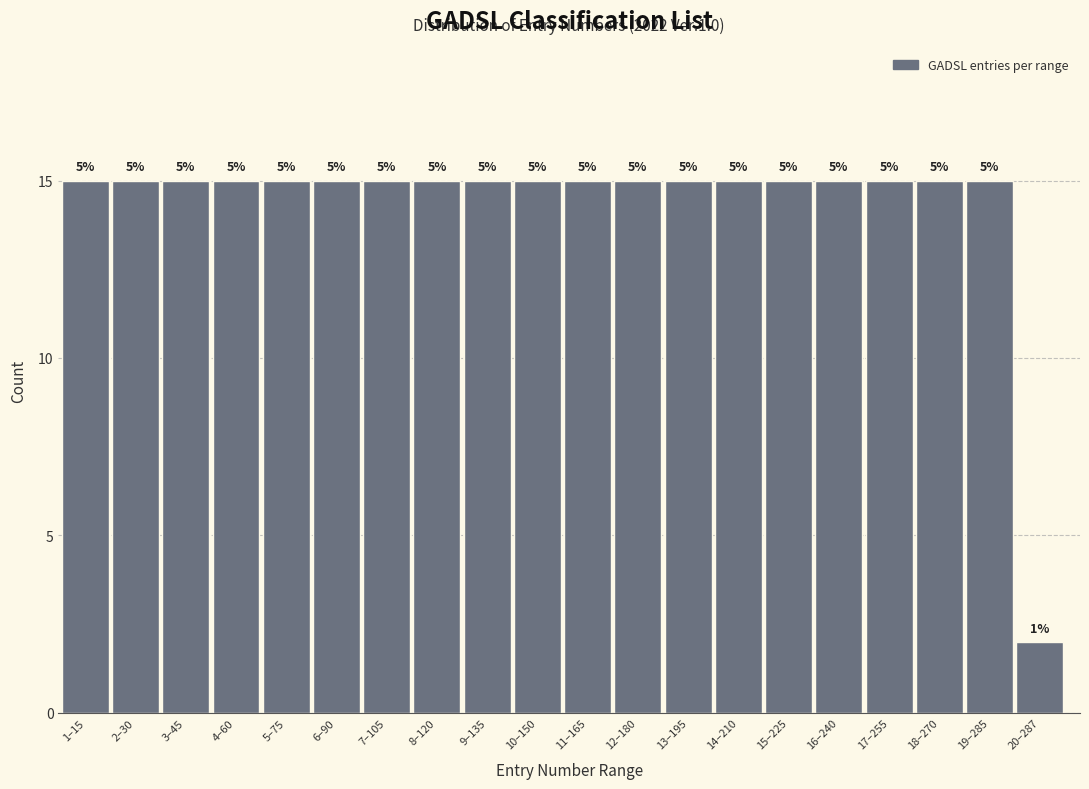

Does the chart contain any negative values?

No